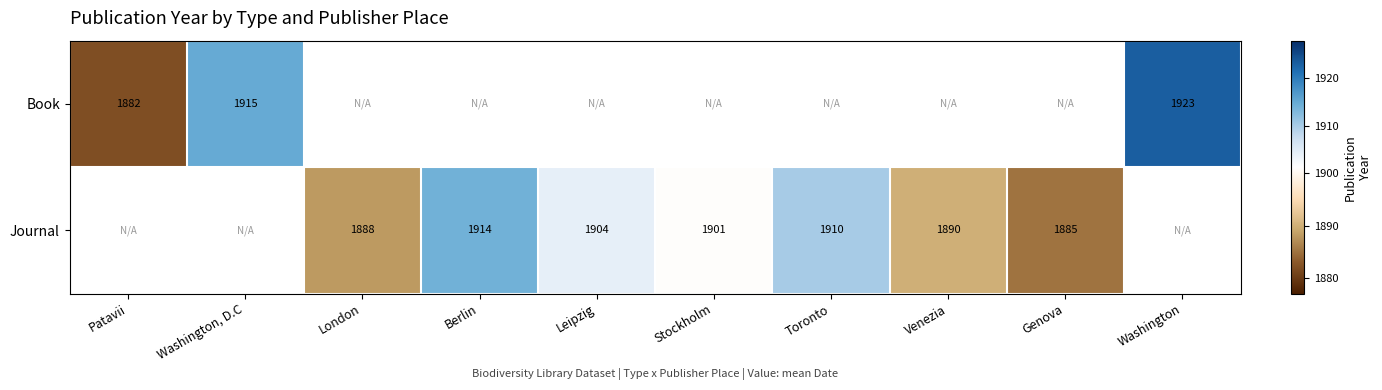

What is the difference between the Journal values at Toronto and Stockholm?

9